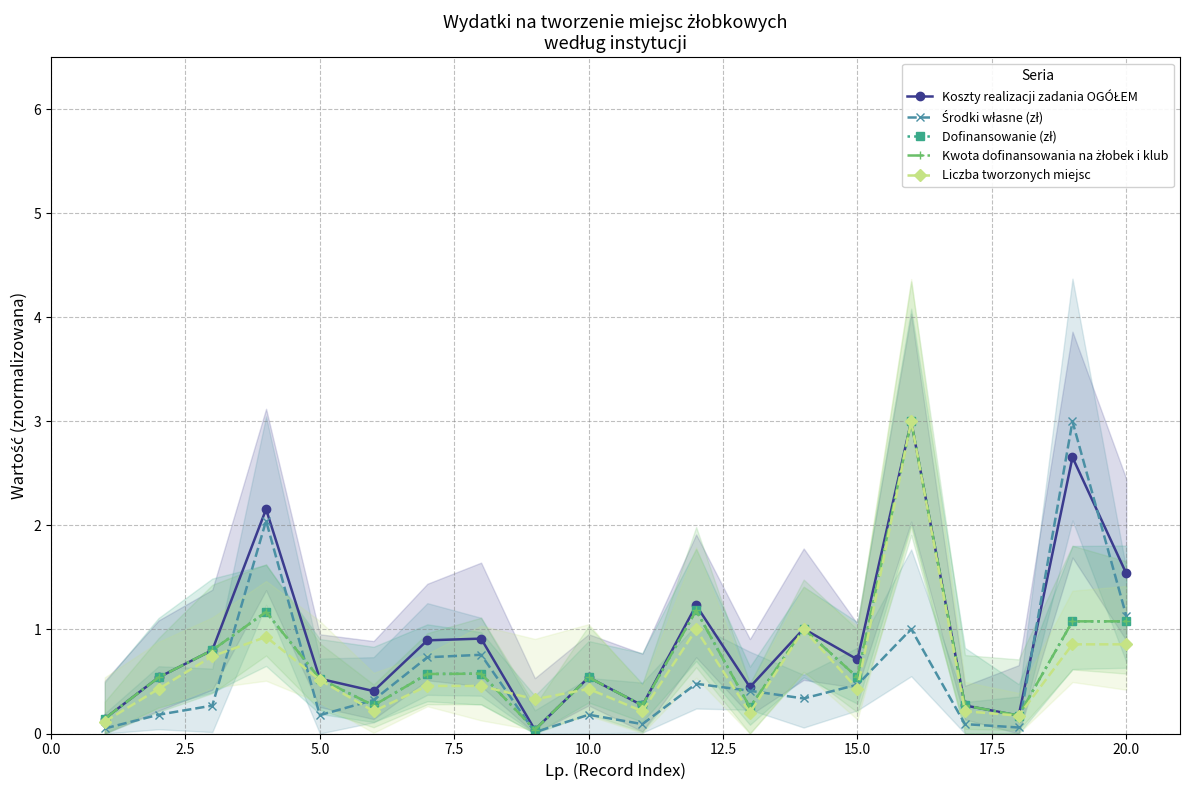

Which has a higher value, 17 or 15.0?

15.0